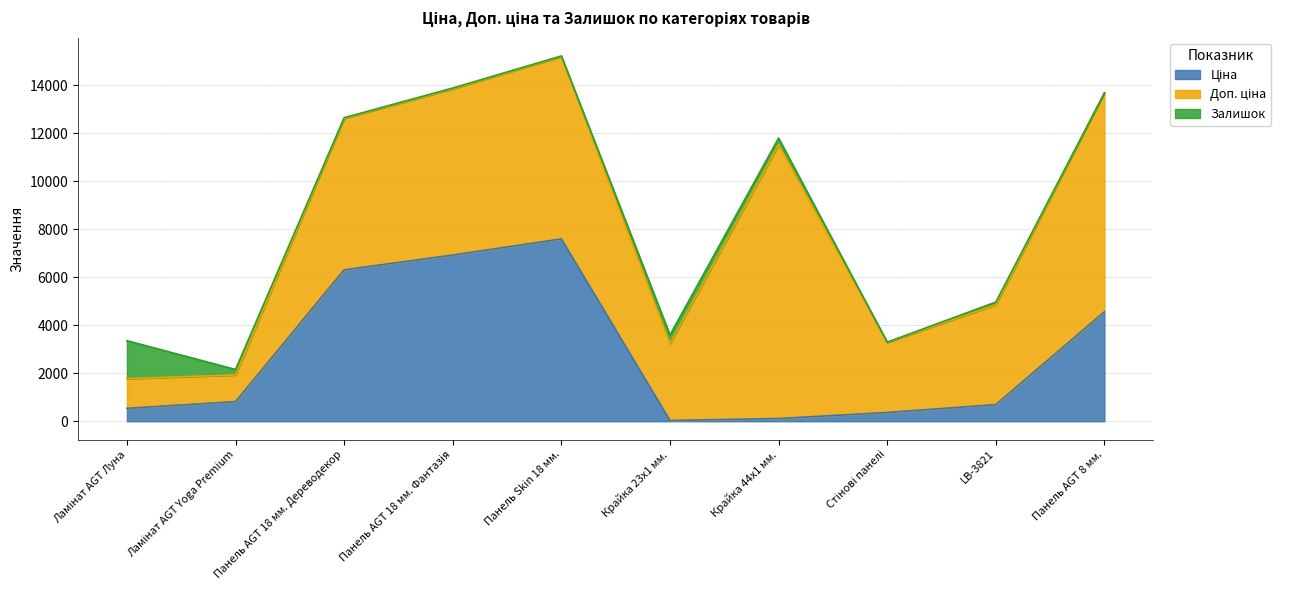

What position from the left is Панель AGT 8 мм.?

10